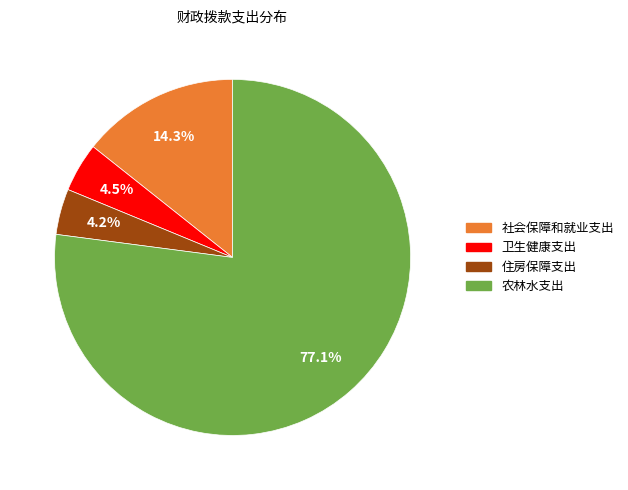

Which has a higher value, 住房保障支出 or 农林水支出?

农林水支出